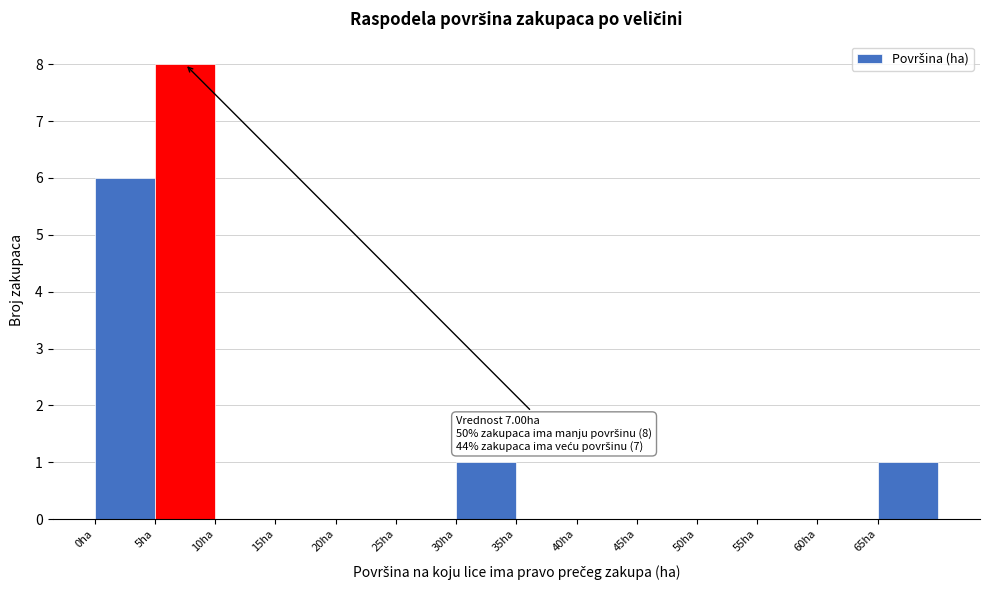

Over which range of the x-axis is the bar tallest?

5 to 10